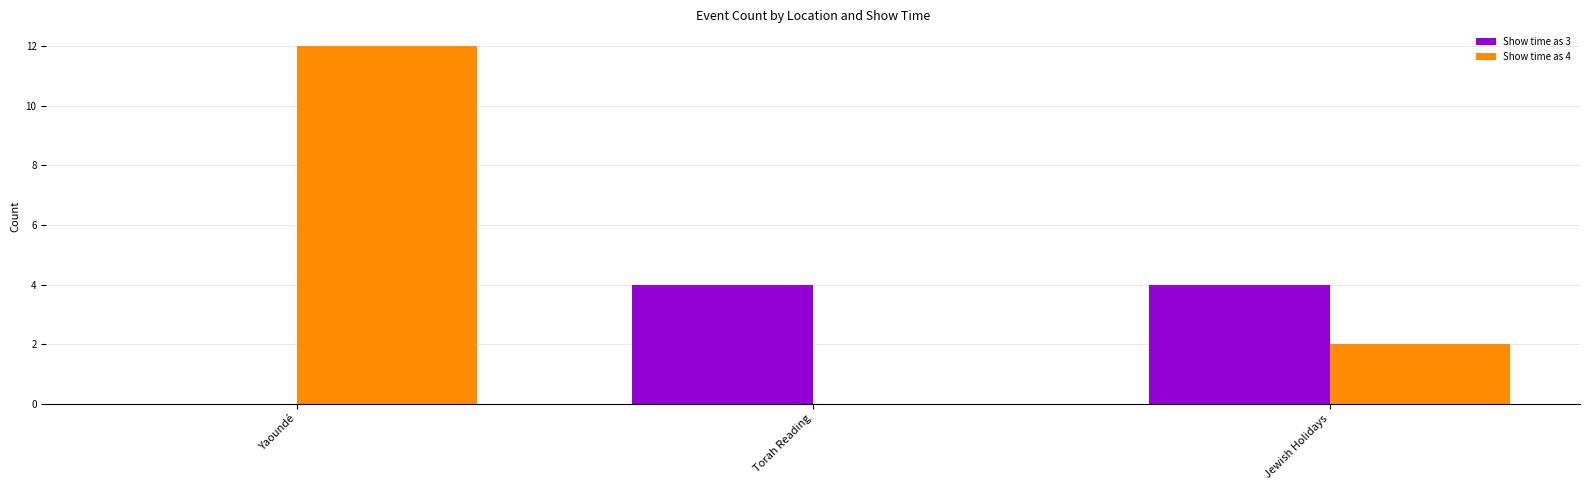

The Show time as 3 series shows 4 at Jewish Holidays. True or false?

True